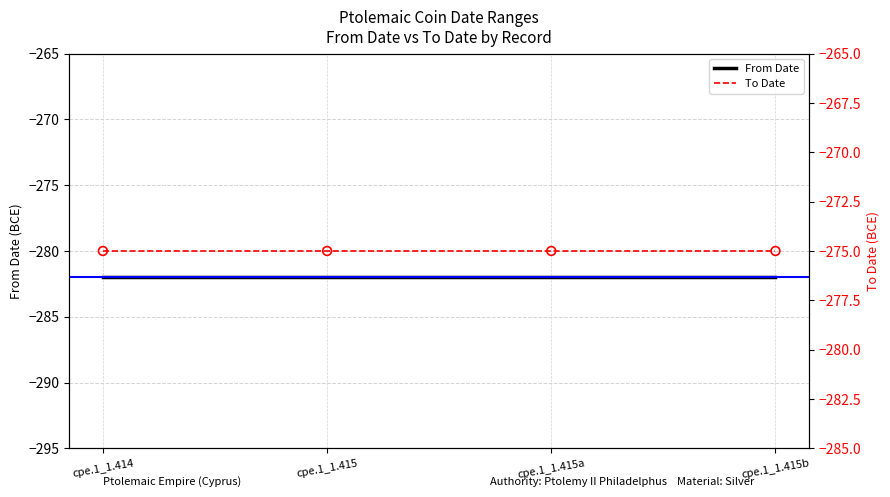

Which series has the largest total across all categories?

To Date